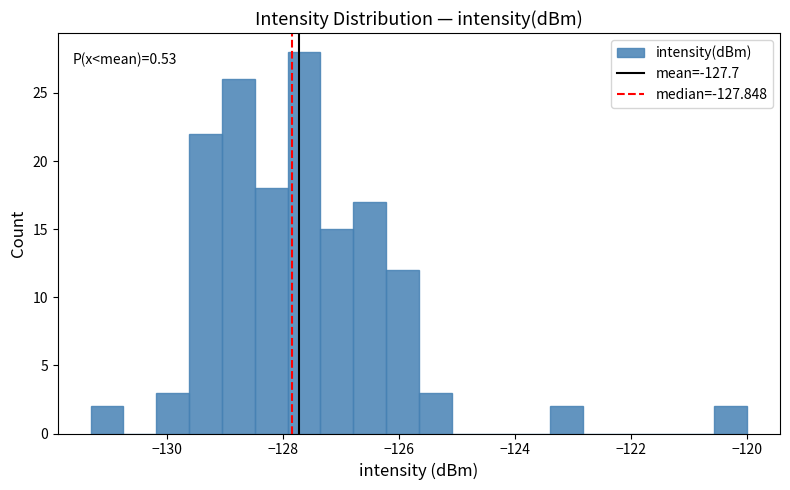

Around what value on the x-axis is the tallest bar? Give the approximate position of its centre, as read against the axis.

-127.6